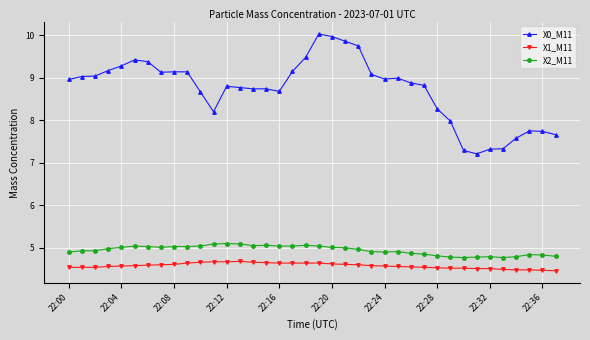

What is the greatest value displayed?

10.0